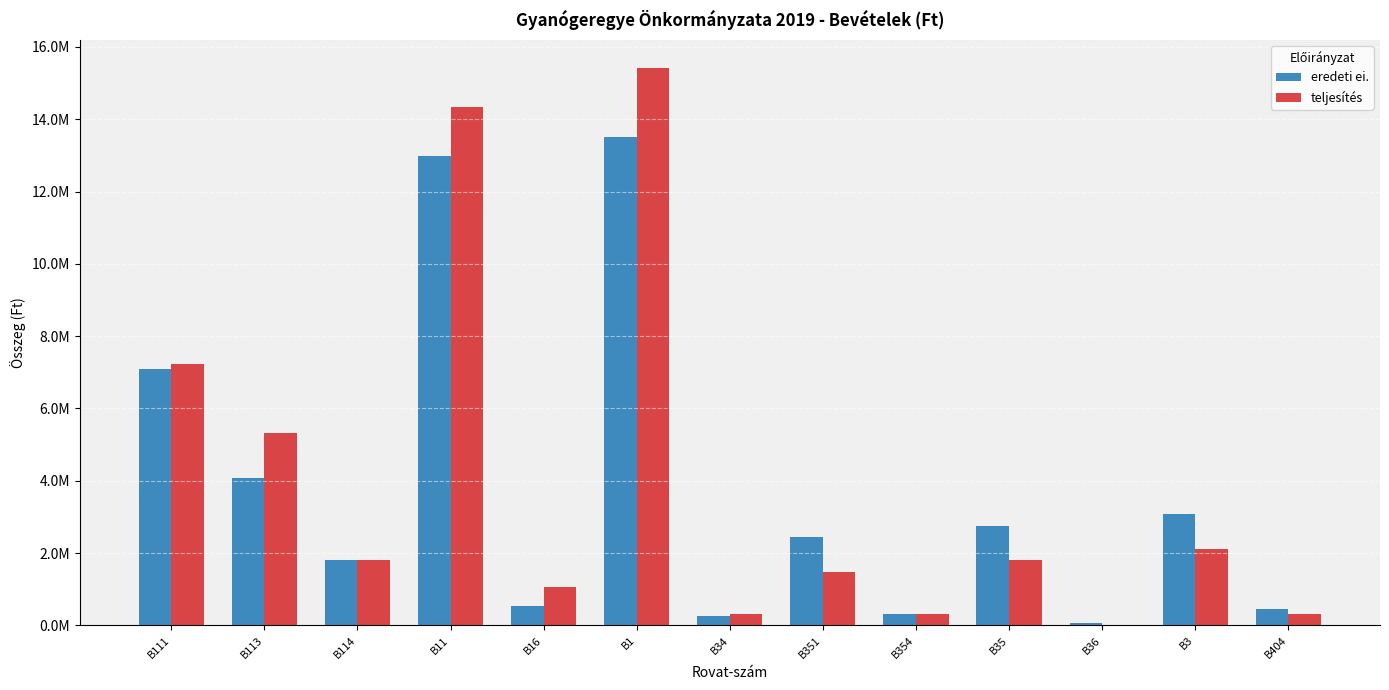

At which label does eredeti ei. reach its minimum?

B36